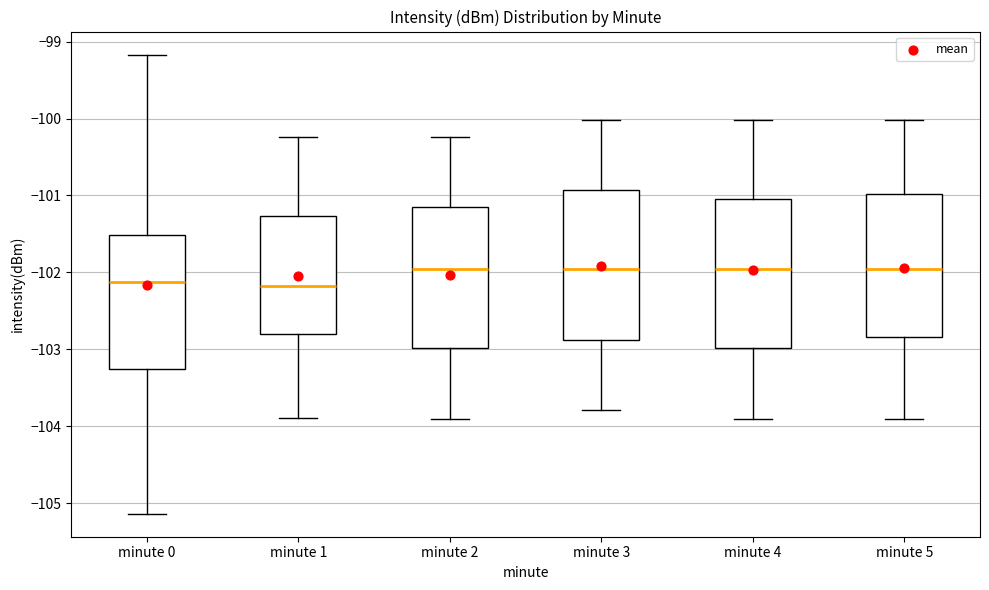

Reading left to right, transcribe this box plot: for each box, give where its median line is, the range the box spans, and where its two whiskers end, as read against the y-axis. The values are not printed on the chart, so give them approximately, as read against the axis.

minute 0: median -102.1, box -103.3 to -101.5, whiskers -105.1 to -99.2
minute 1: median -102.2, box -102.8 to -101.3, whiskers -103.9 to -100.2
minute 2: median -102.0, box -103.0 to -101.2, whiskers -103.9 to -100.2
minute 3: median -102.0, box -102.9 to -100.9, whiskers -103.8 to -100.0
minute 4: median -102.0, box -103.0 to -101.0, whiskers -103.9 to -100.0
minute 5: median -102.0, box -102.8 to -101.0, whiskers -103.9 to -100.0